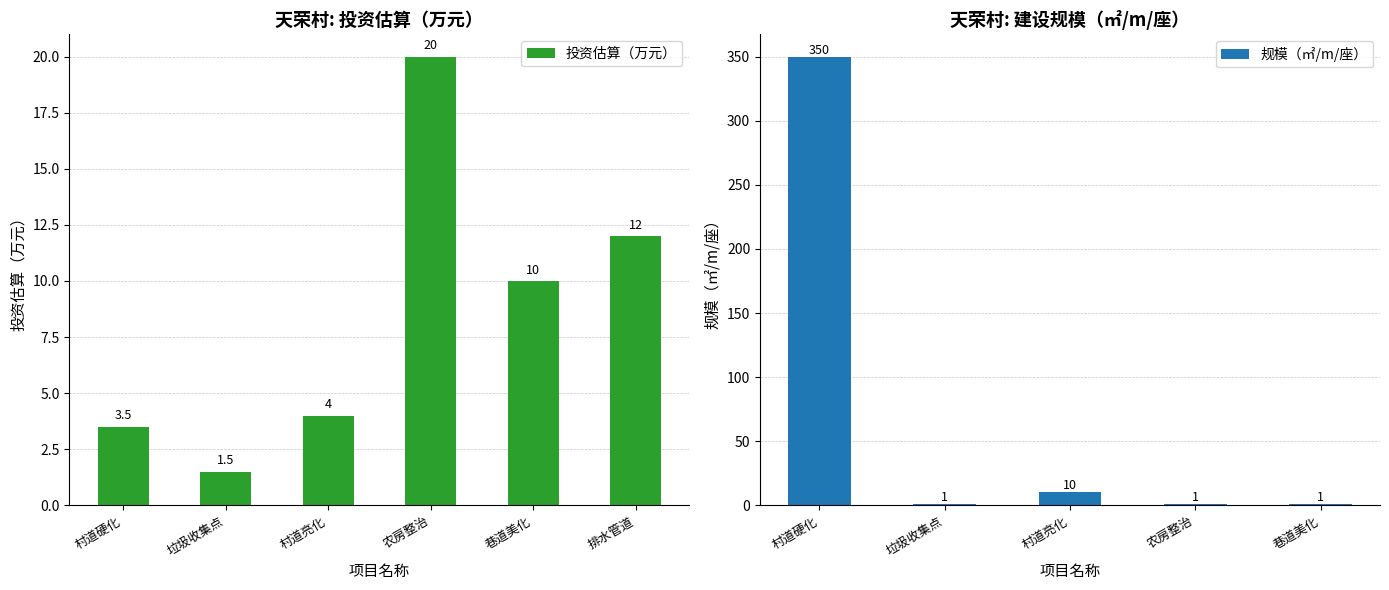

Which category has the highest value in the 投资估算（万元） series?

农房整治